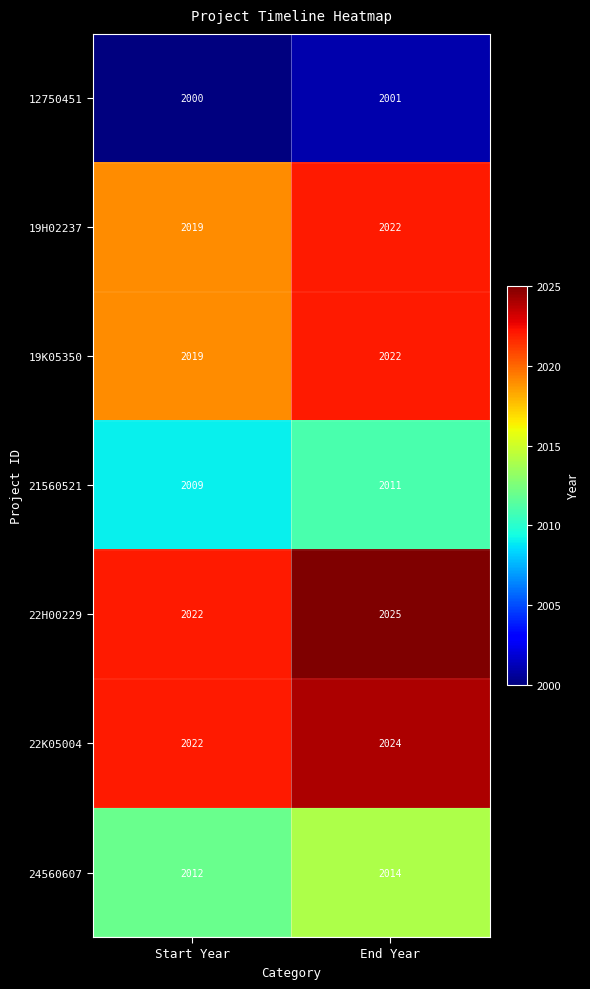

Is the value of 19H02237 at Start Year greater than the value of 21560521 at End Year?

Yes